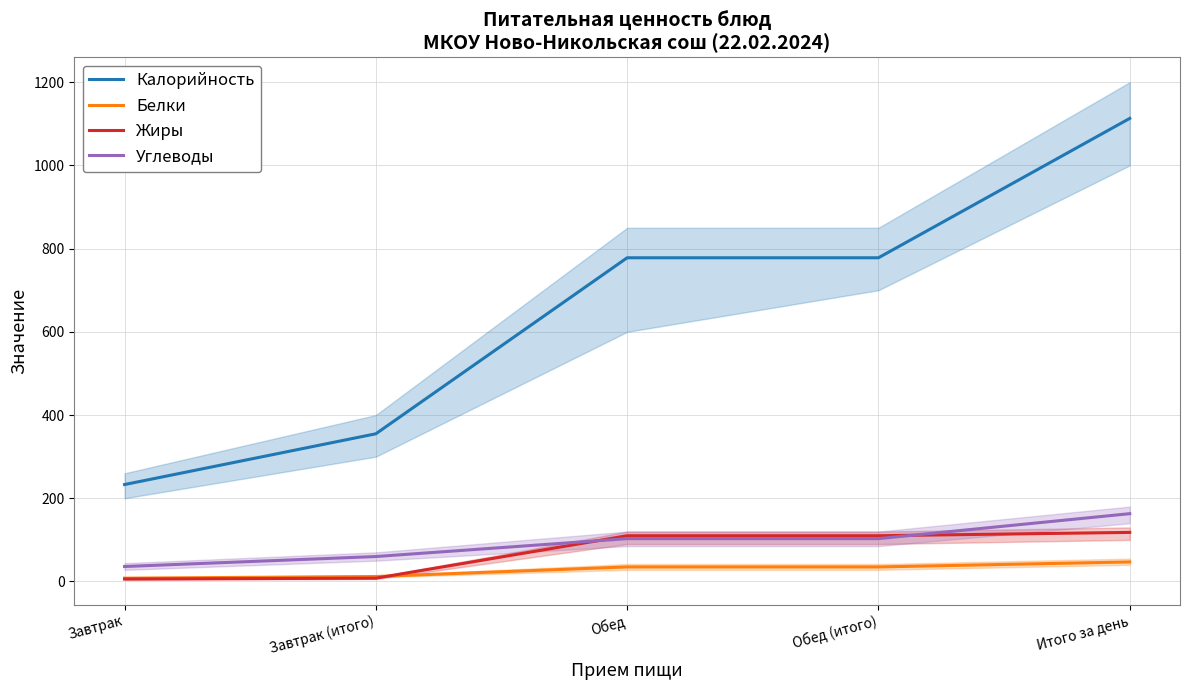

What is the label of the 1st point from the left?

Завтрак